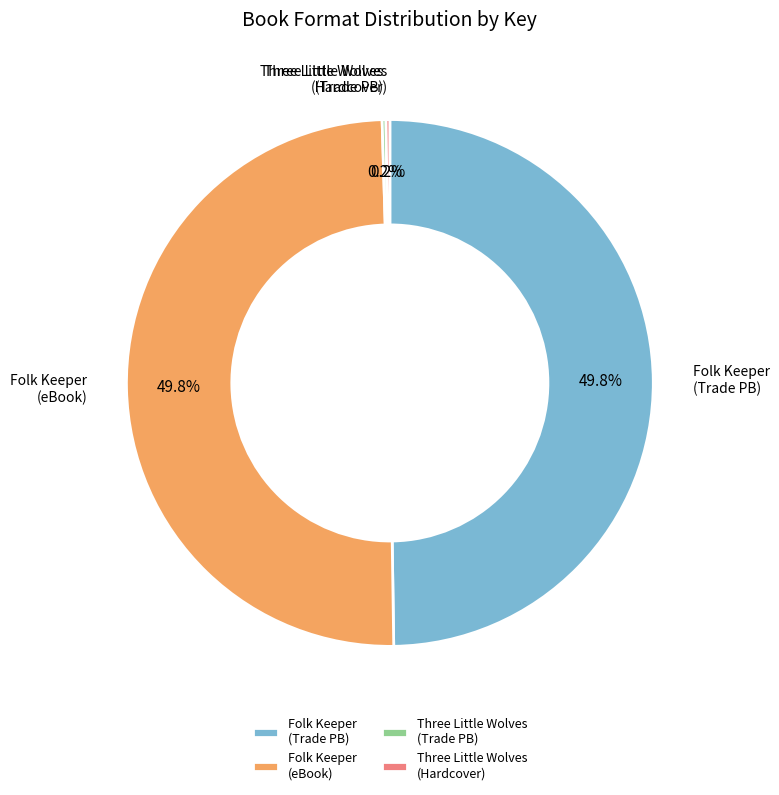

Approximately how many times larger is the value at Folk Keeper (Trade PB) compared to Folk Keeper (eBook)?

1.0